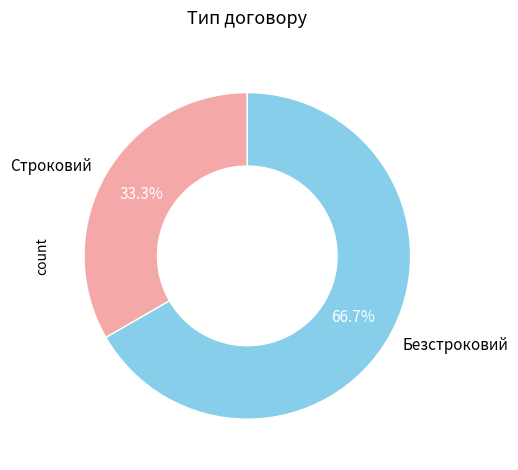

To the nearest percent, what is the combined percentage of Строковий and Безстроковий?

100%